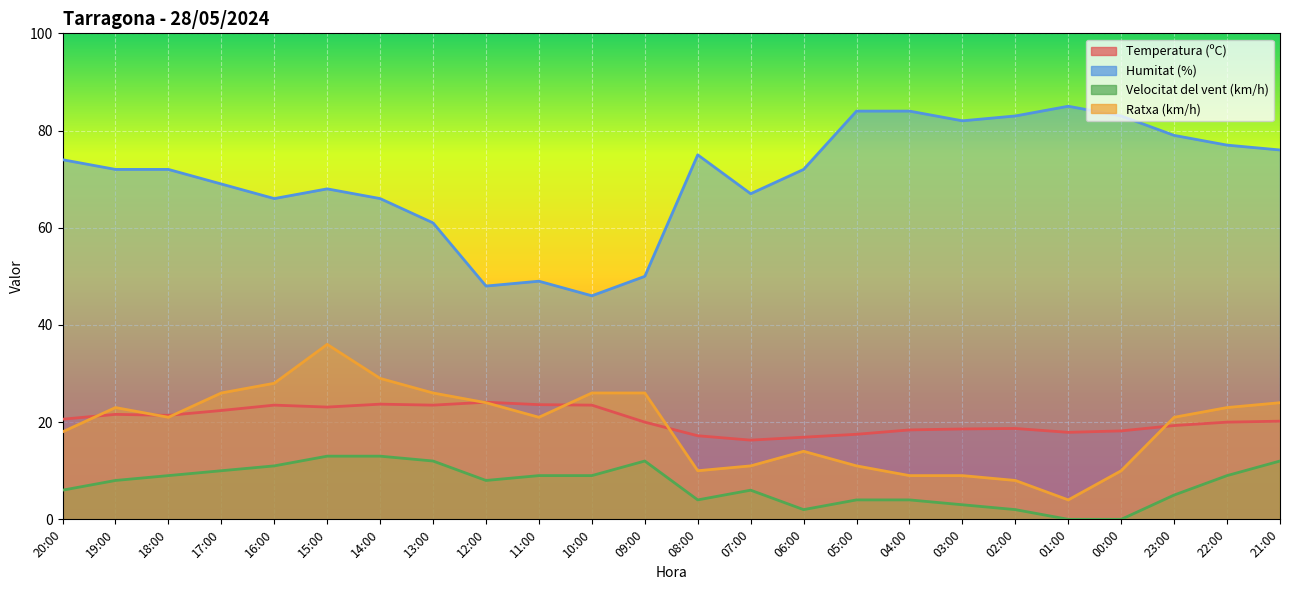

The value of Ratxa (km/h) at 02:00 is 8.0. True or false?

True